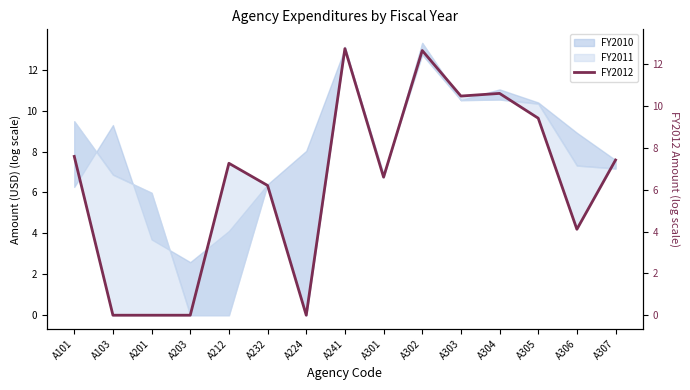

Reading right to left, list all the values displayed in this chart.

7.6	4.2	9.6	10.8	10.7	12.9	6.7	13.0	0.0	6.3	7.4	0.0	0.0	0.0	7.8